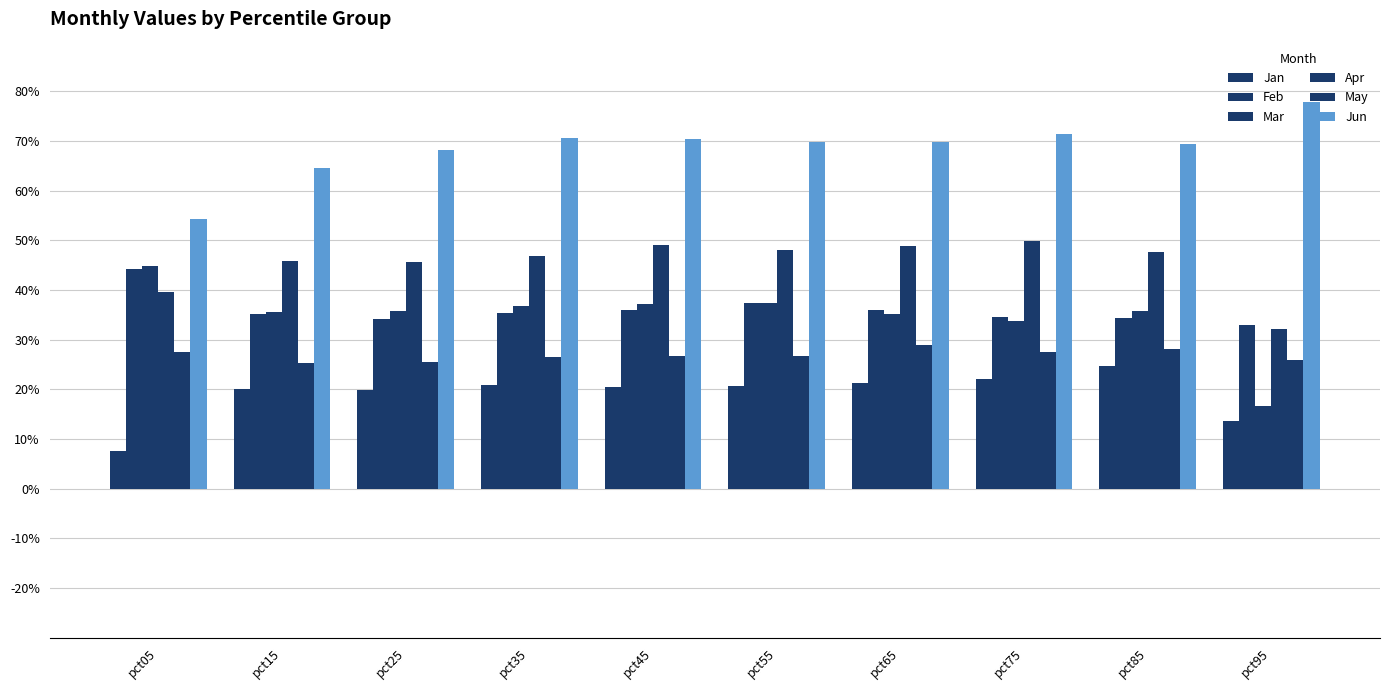

Are the bars horizontal?

No